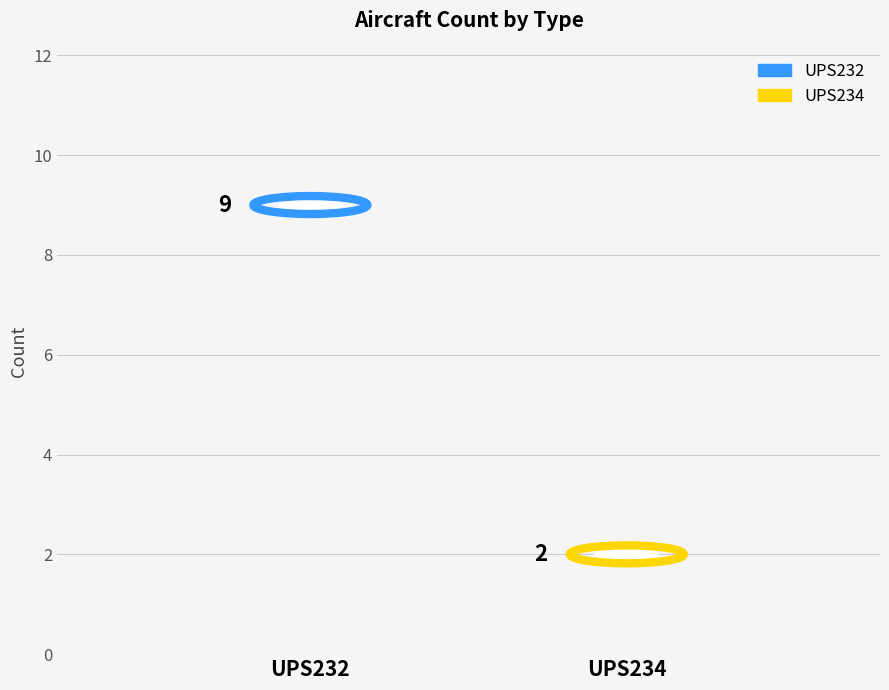

What are all the series names shown in the legend?

UPS232, UPS234